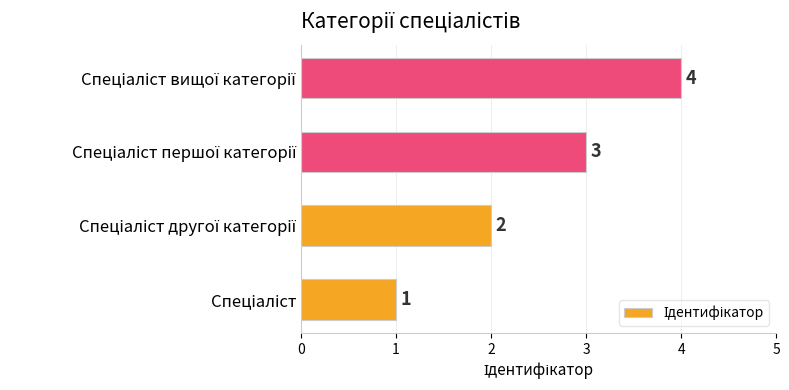

What is the maximum value shown in the chart?

4